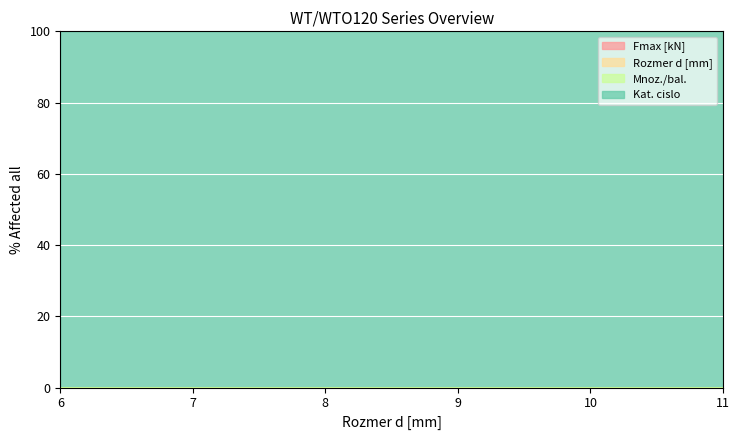

Which series changed the most between 6 and 11?

Rozmer d [mm]